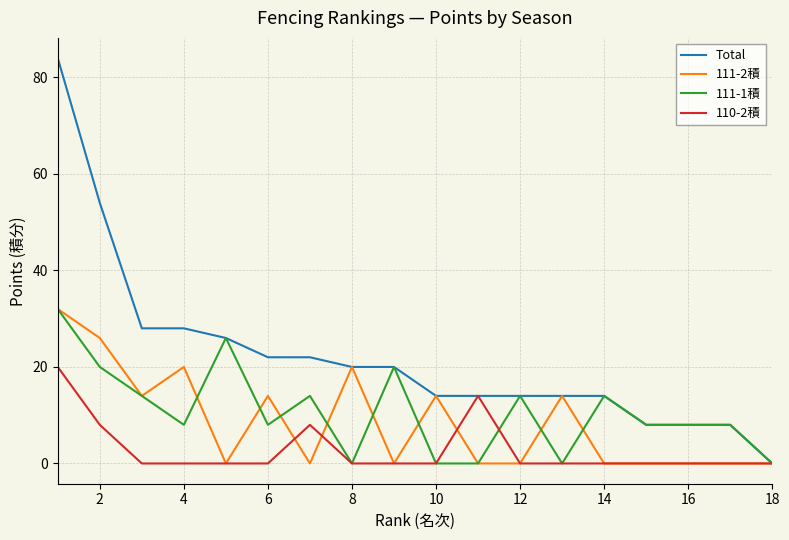

Which series has the widest spread of values?

Total